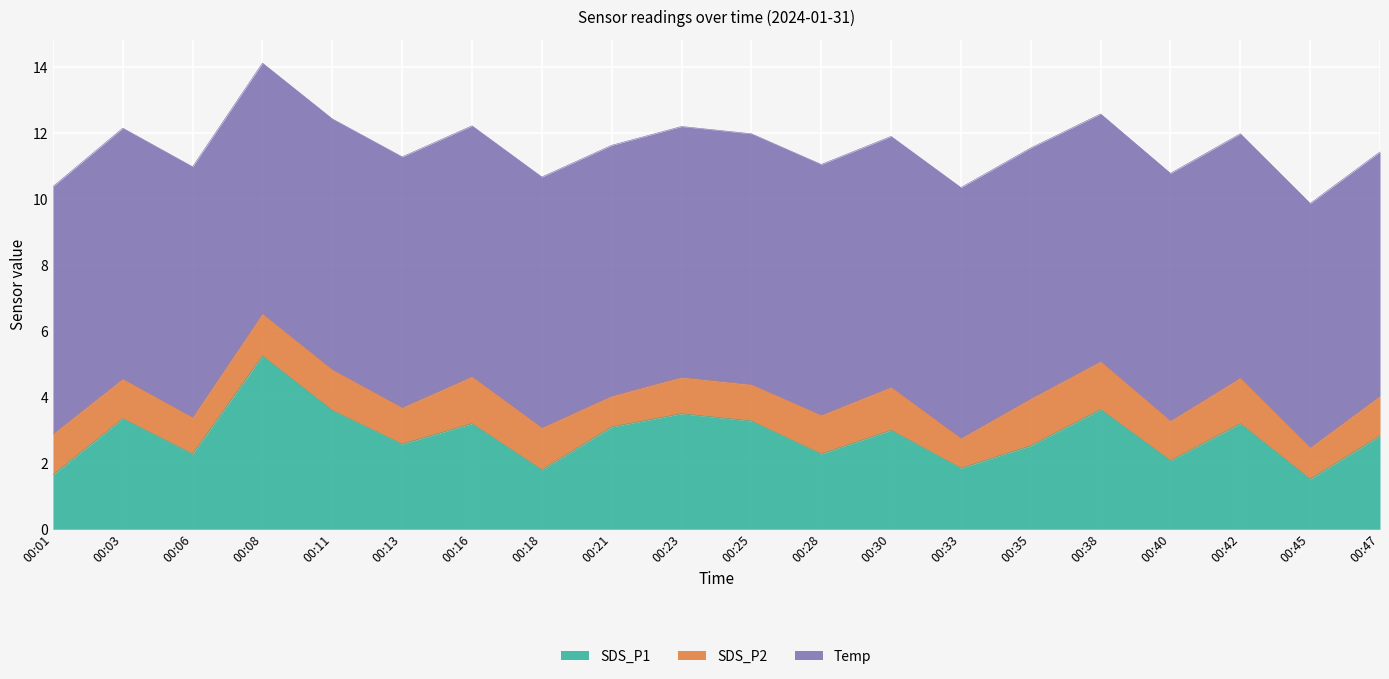

Rank the series by their average value, from lowest to highest.

SDS_P2, SDS_P1, Temp